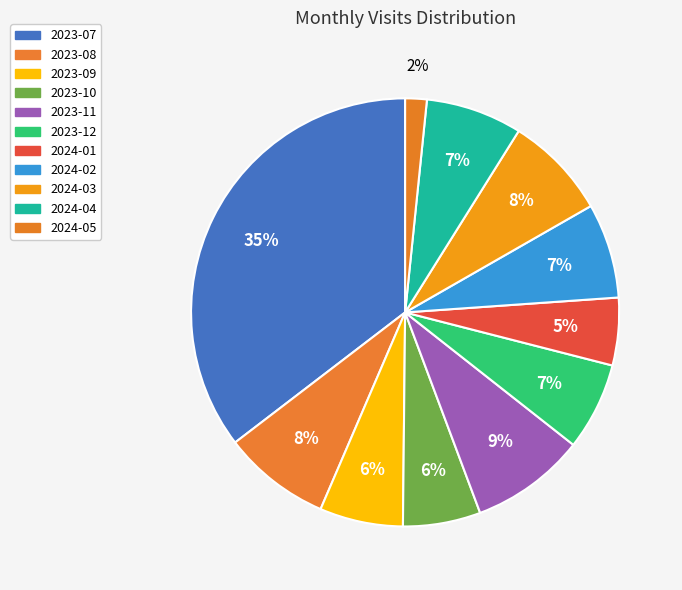

Do 2023-07 and 2023-12 together represent more than half of the pie?

No